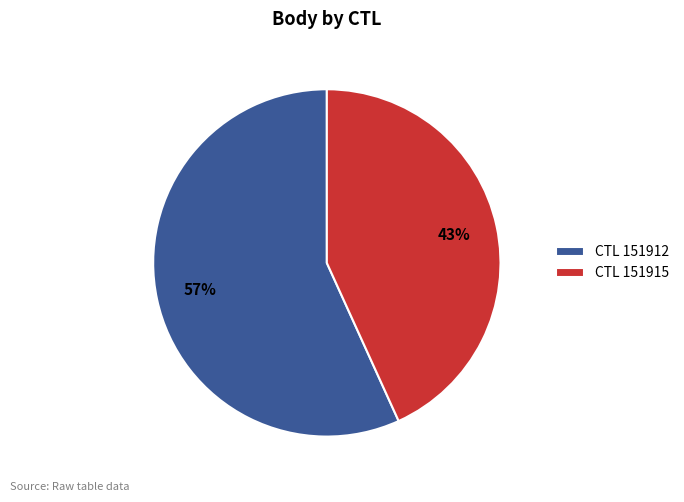

True or false: CTL 151915 accounts for 43% of the total.

True